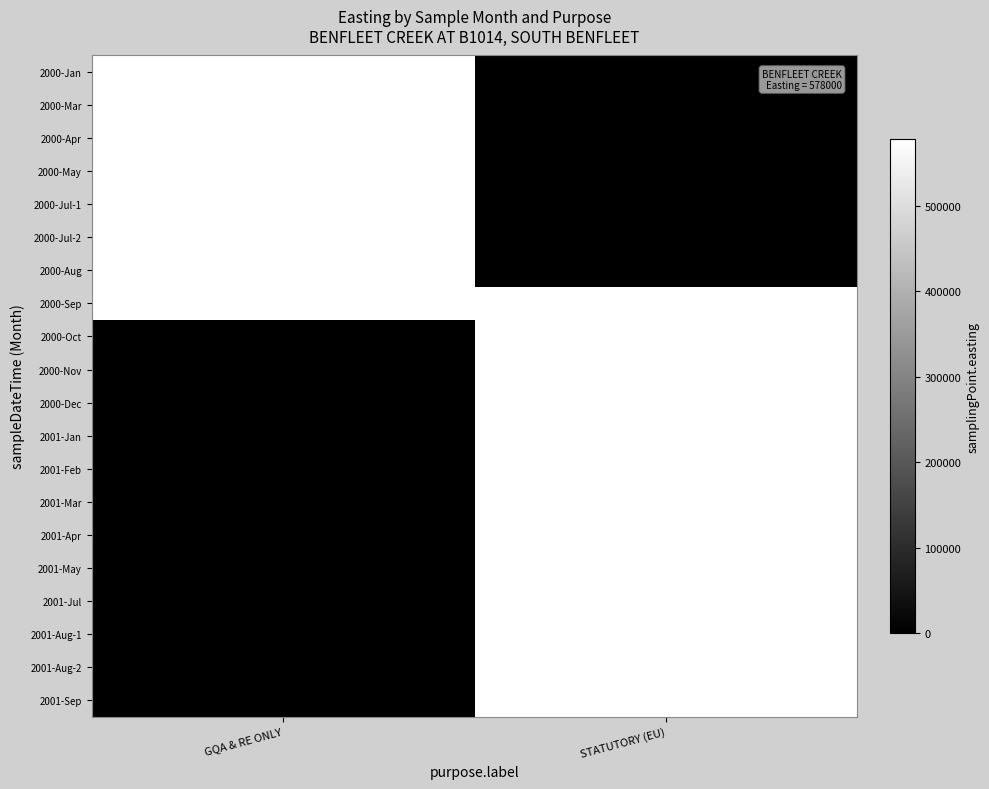

What is the spread (max minus min) of values at STATUTORY (EU)?

578000